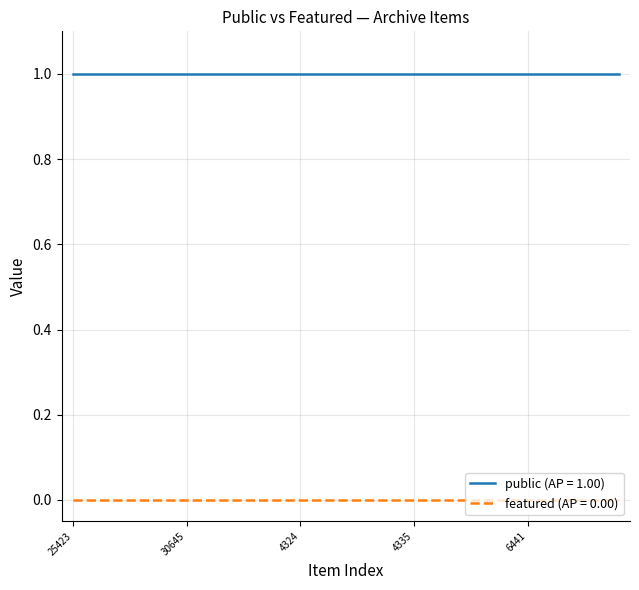

Does the chart have visible grid lines?

Yes